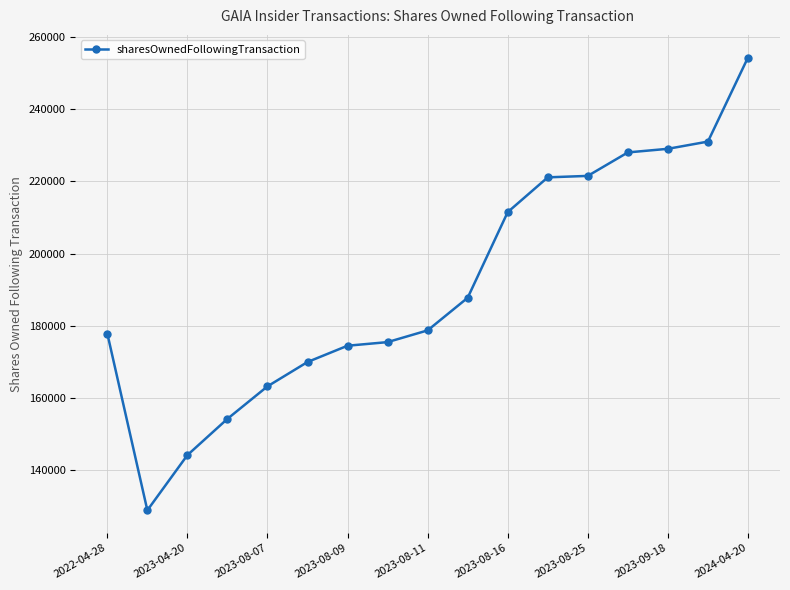

What is the smallest value displayed?

128922